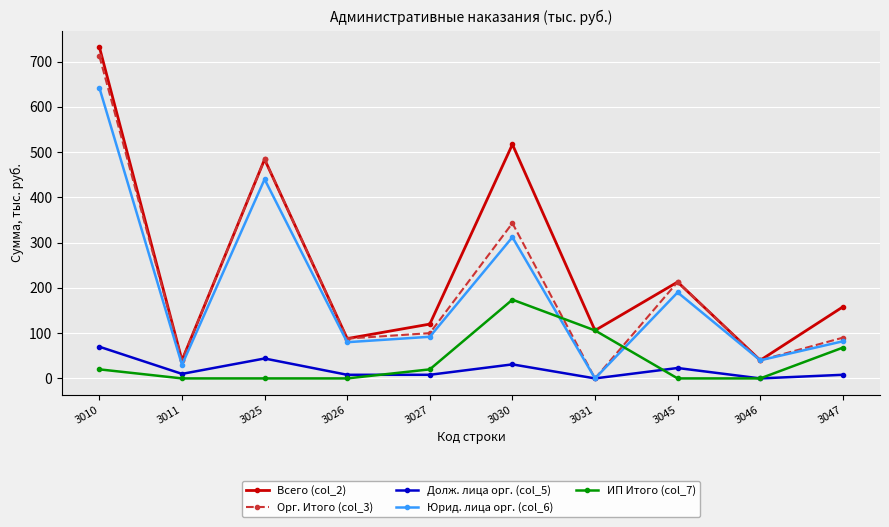

How many values in the Юрид. лица орг. (col_6) series are below 92?

5